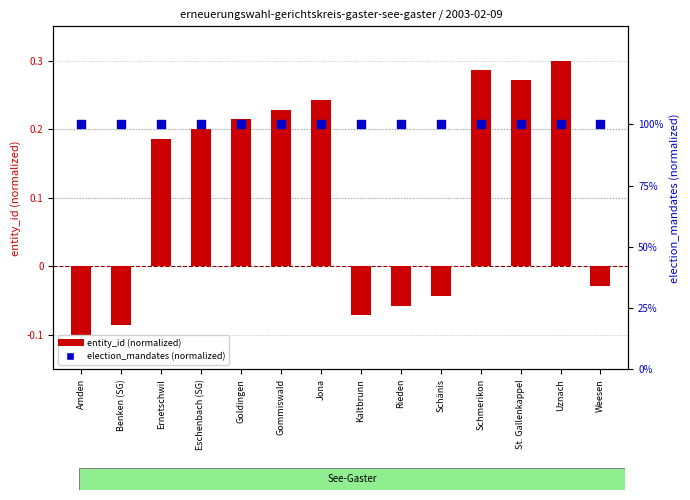

What are all the series names shown in the legend?

entity_id (normalized), election_mandates (normalized)